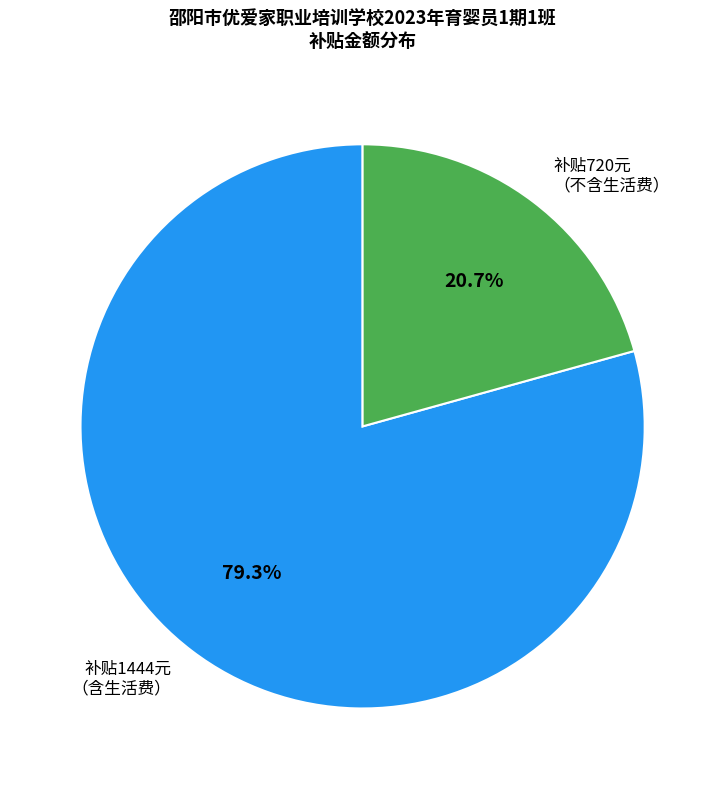

Which category has the biggest portion of the pie?

补贴1444元 （含生活费）